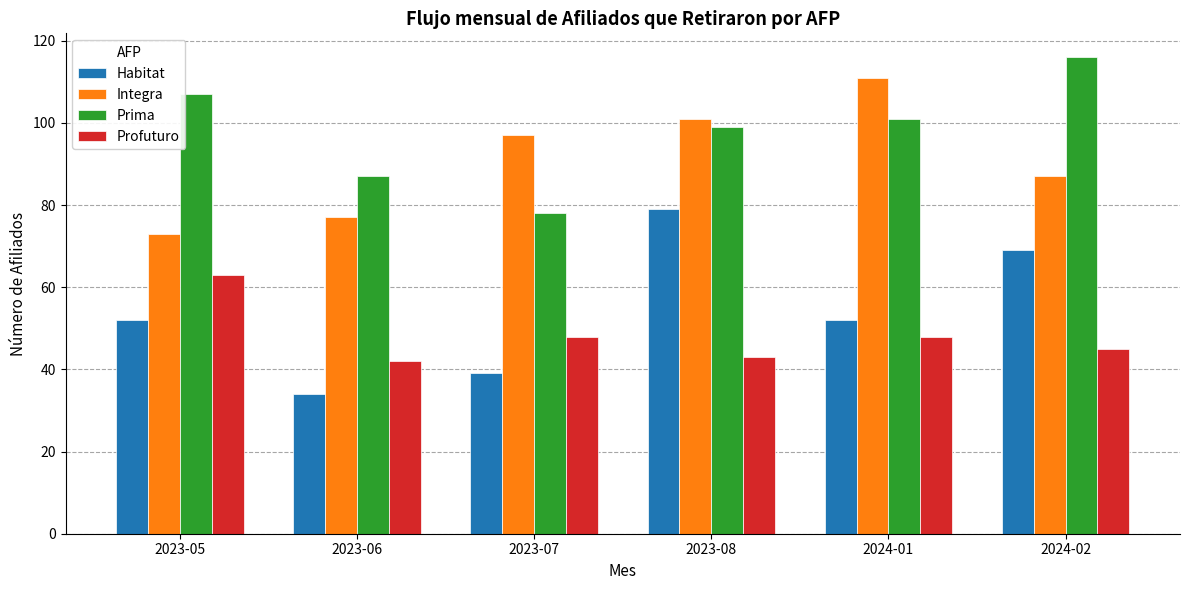

The value of Profuturo at 2023-08 is 73. True or false?

False